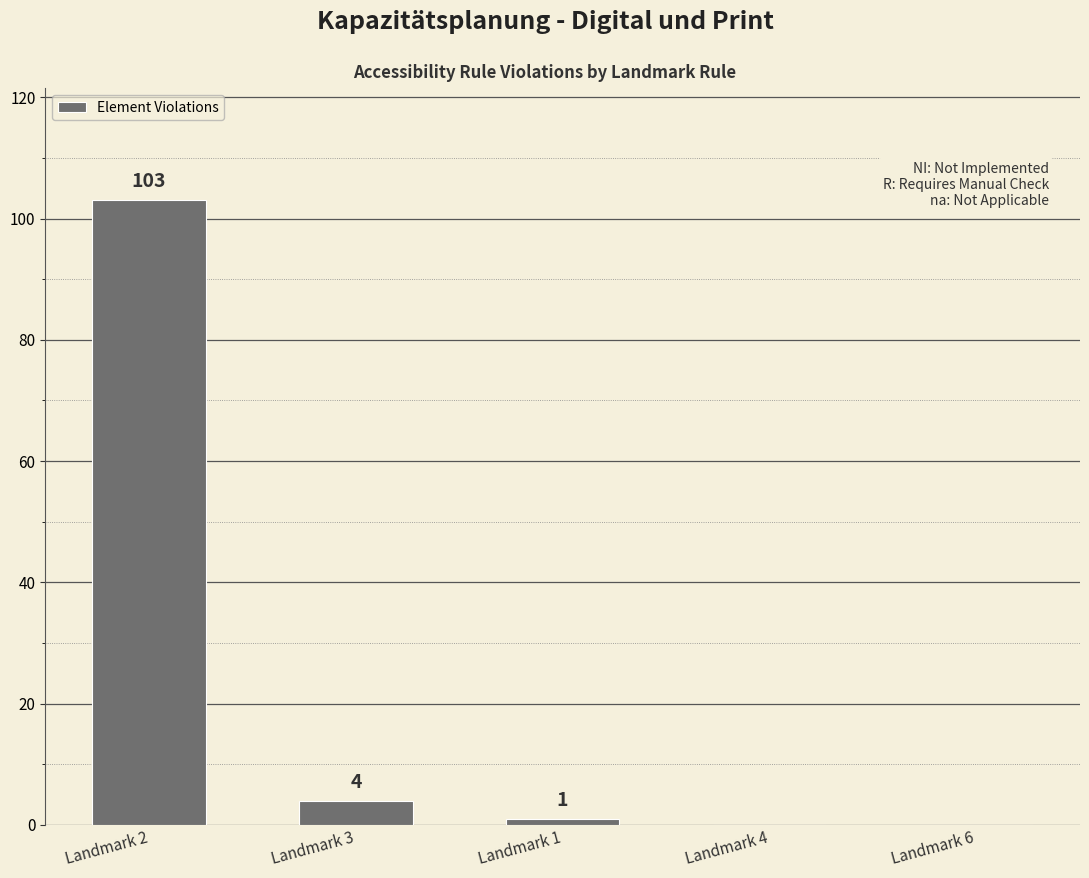

At which category does the chart reach its peak across all series?

Landmark 2